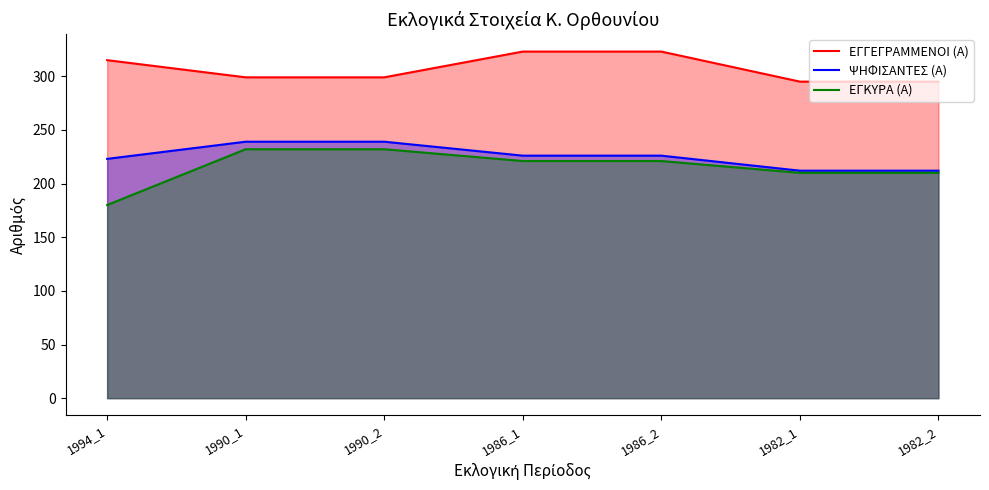

Reading right to left, extract all data points from this chart.

ΕΓΓΕΓΡΑΜΜΕΝΟΙ (Α): 295	295	323	323	299	299	315
ΨΗΦΙΣΑΝΤΕΣ (Α): 212	212	226	226	239	239	223
ΕΓΚΥΡΑ (Α): 210	210	221	221	232	232	180